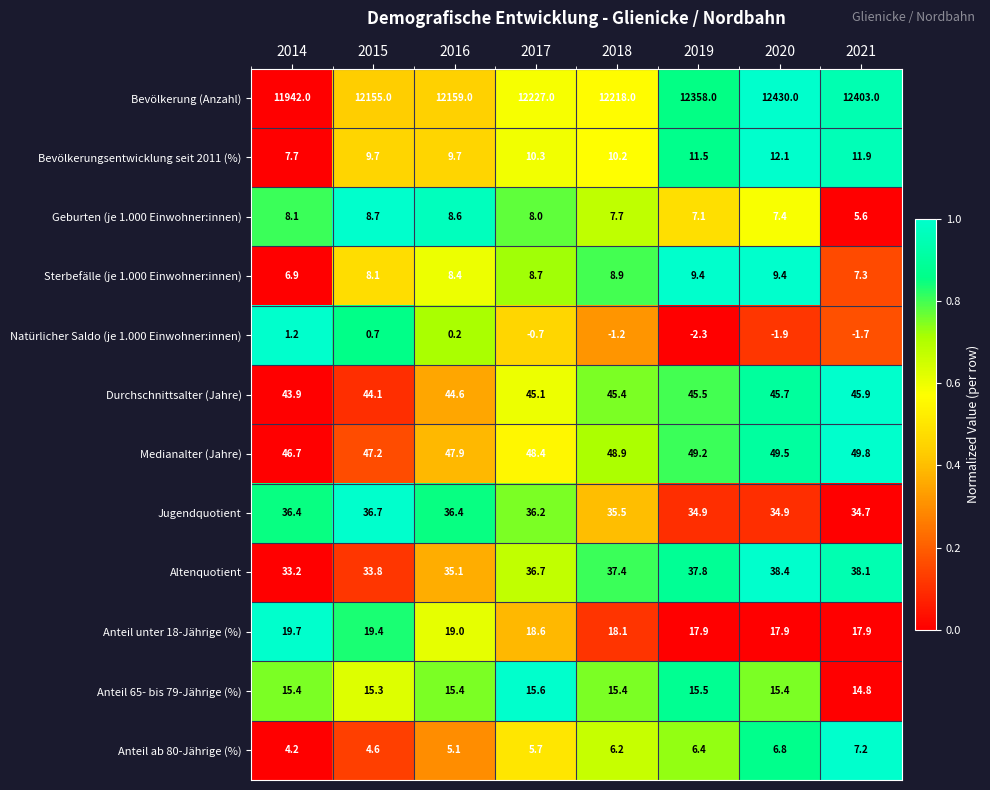

Between 2017 and 2018, which series saw the biggest shift?

Bevölkerung (Anzahl)